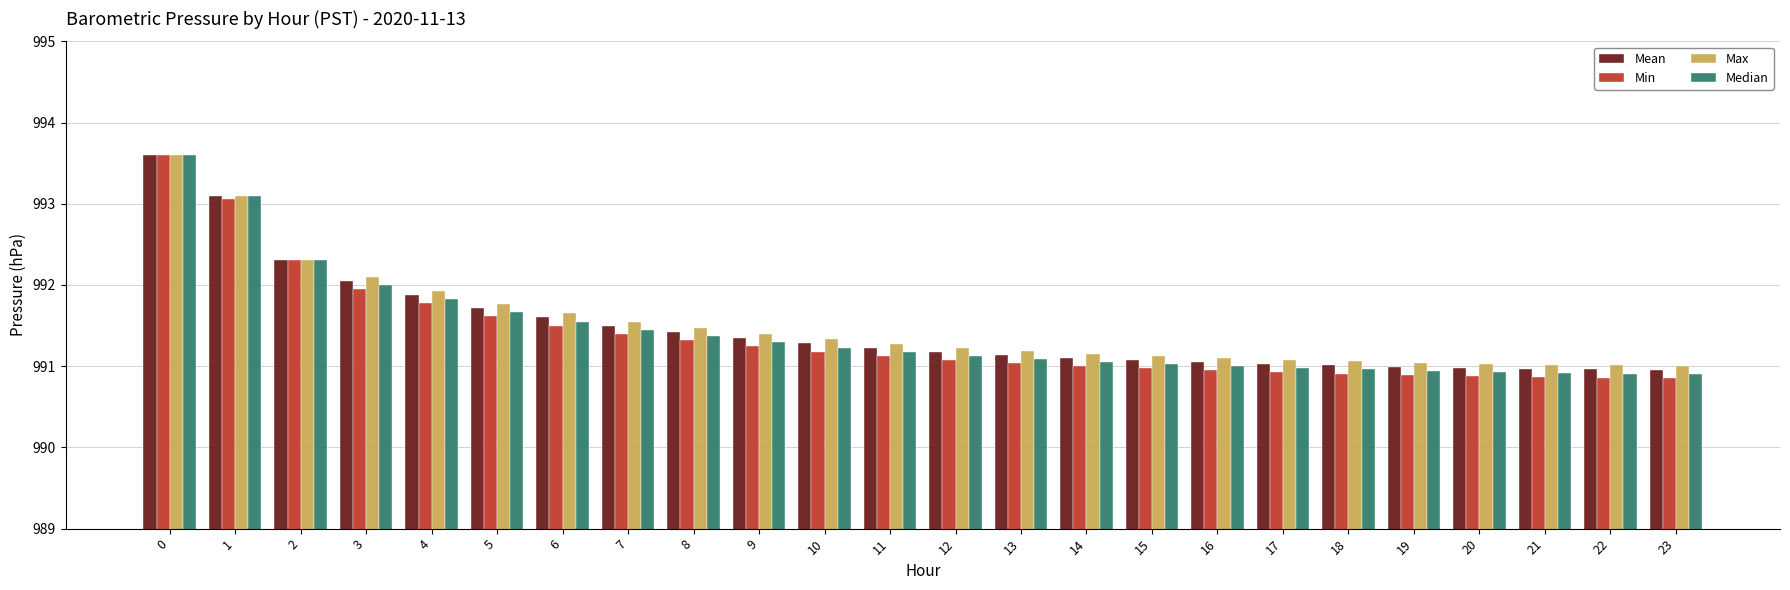

Which series changed the most between 2 and 9?

Min